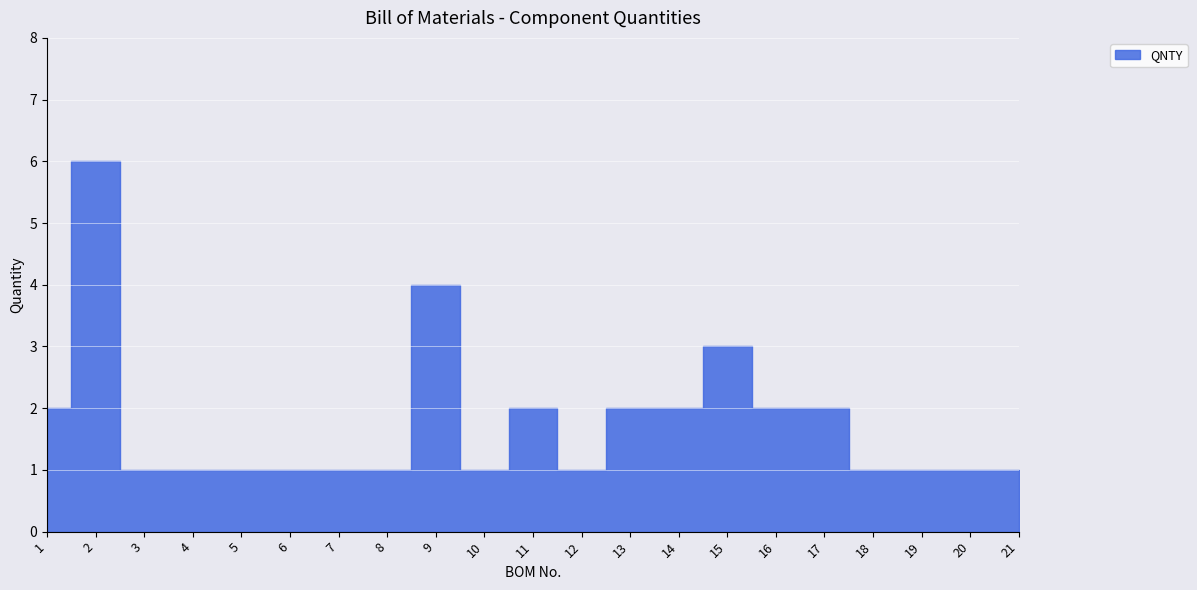

The value at 4 is 1. True or false?

True